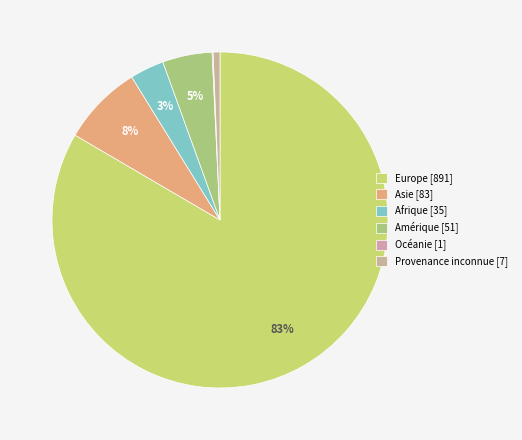

What is the change in value from Europe to Océanie?

-890